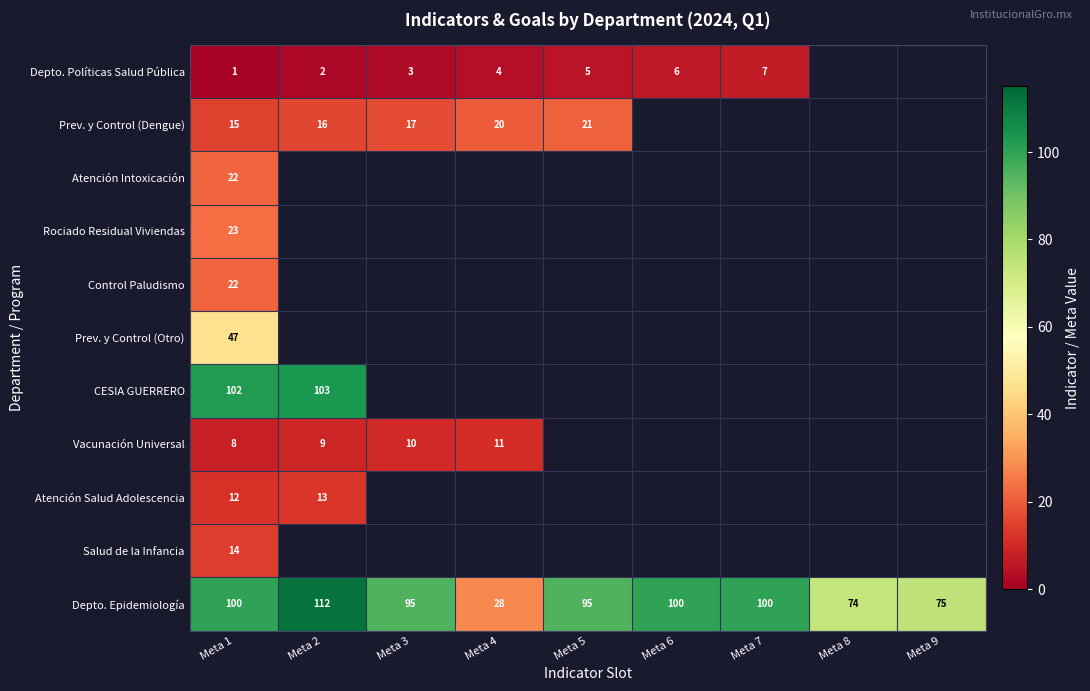

How many series are shown in this chart?

11